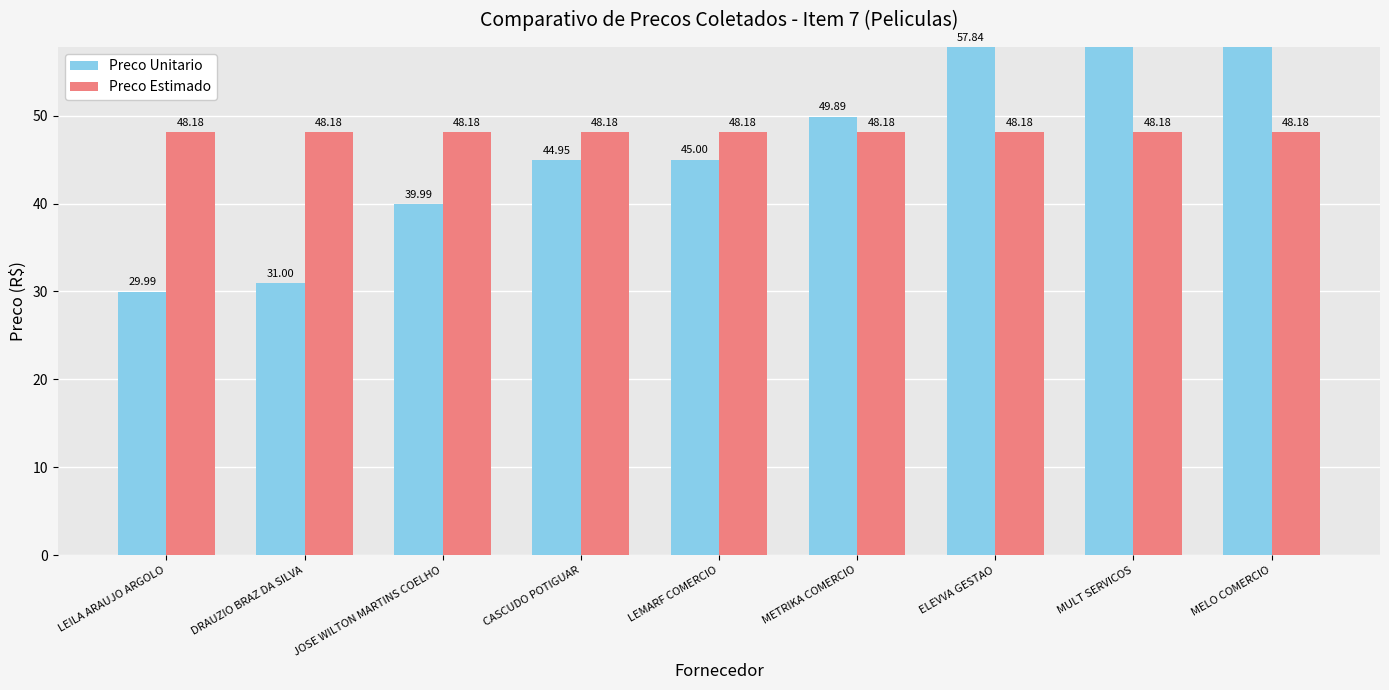

Reading right to left, what are all the values shown in this chart?

Preco Unitario: 70.0	65.0	57.8	49.9	45.0	45.0	40.0	31.0	30.0
Preco Estimado: 48.2	48.2	48.2	48.2	48.2	48.2	48.2	48.2	48.2